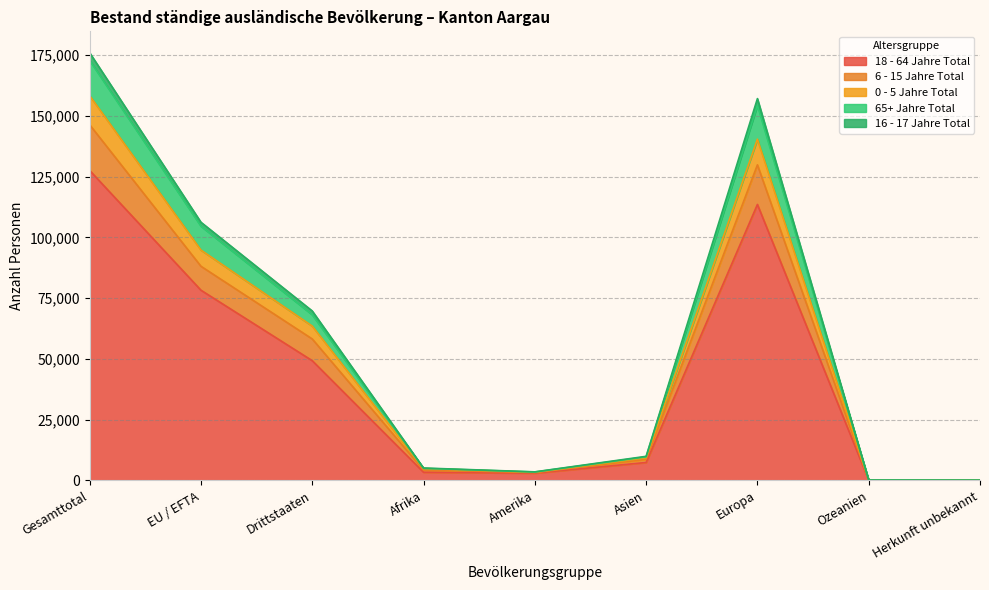

At which category is the sum across all series the highest?

Gesamttotal